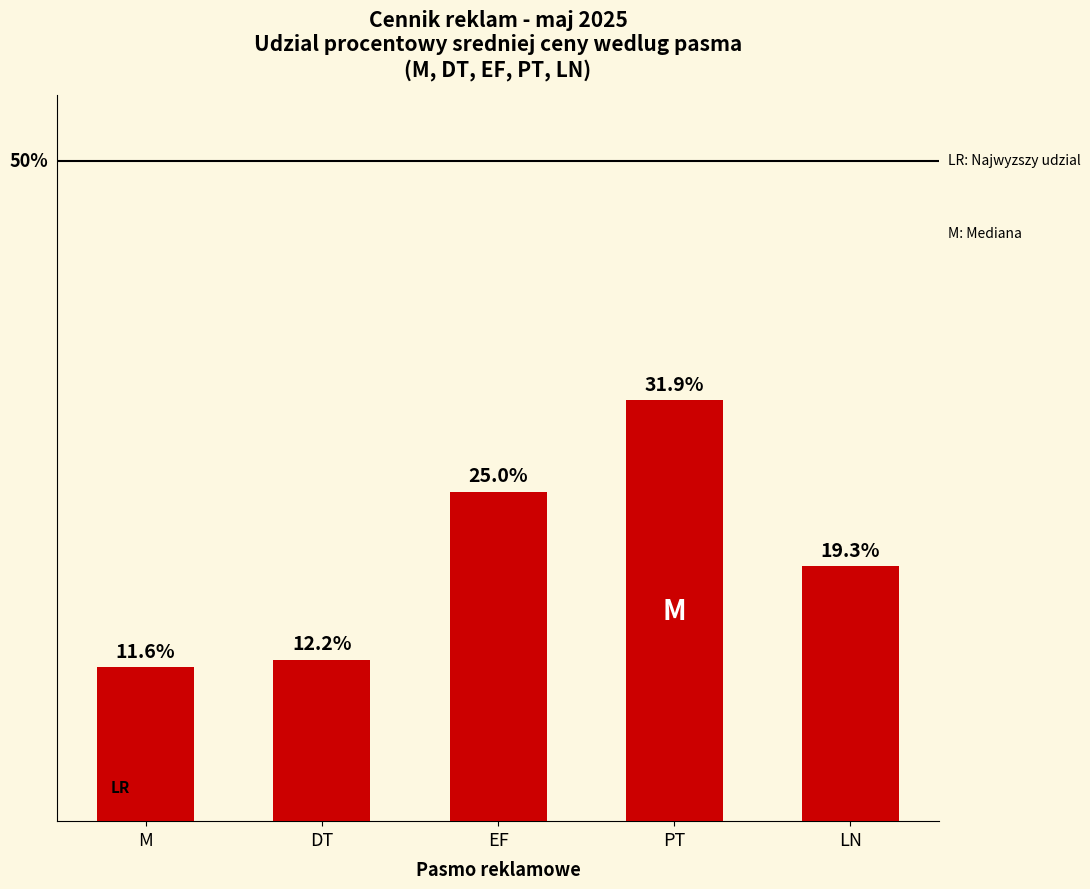

Where does the data first go above 19?

EF